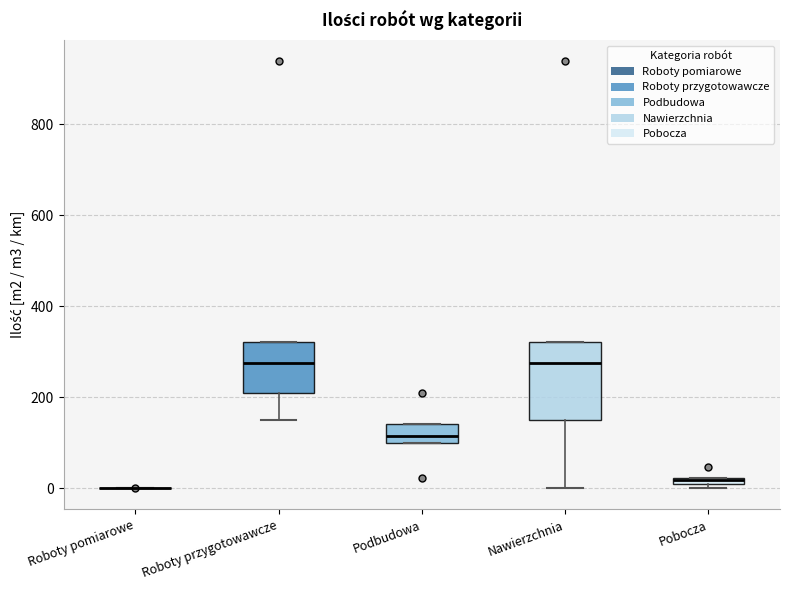

Comparing the boxes themselves (not the whiskers), which one is the tallest?

Nawierzchnia